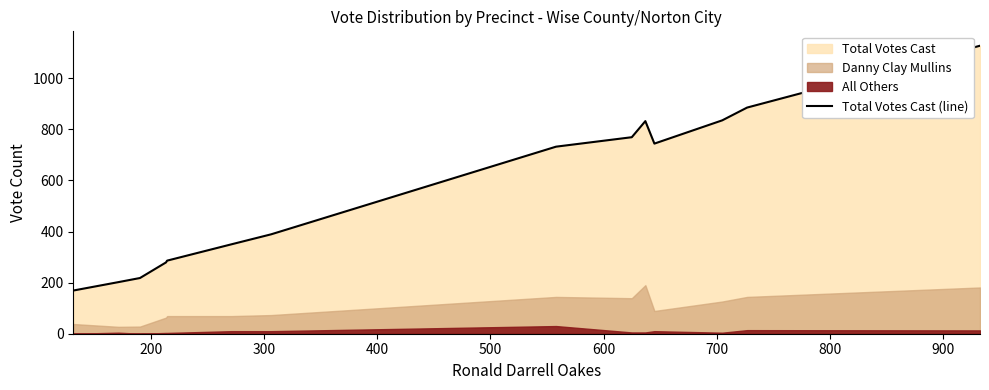

What is the maximum value for Total Votes Cast (line)?

1127